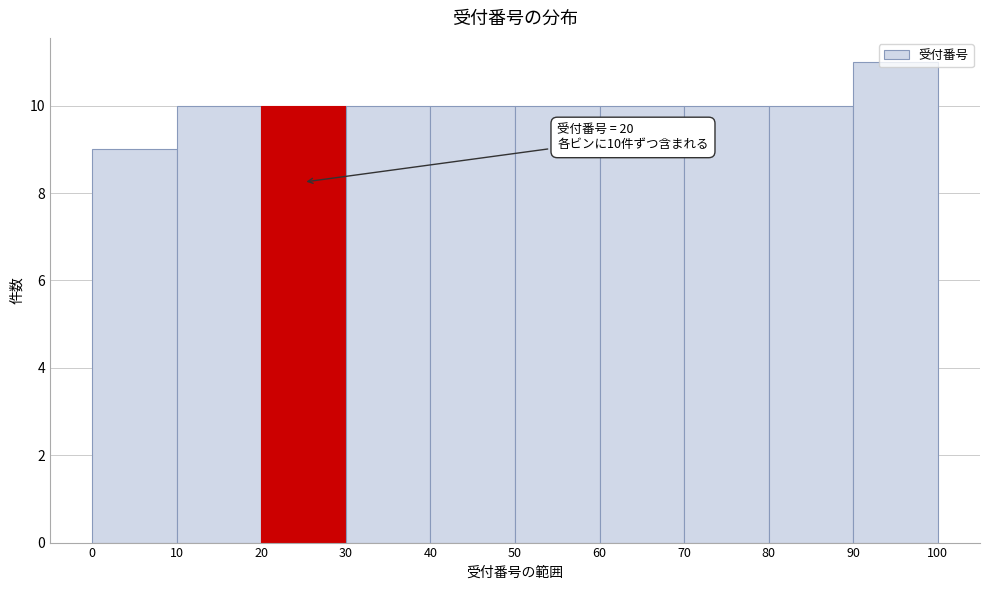

Over which range of the x-axis is the bar tallest?

90 to 100